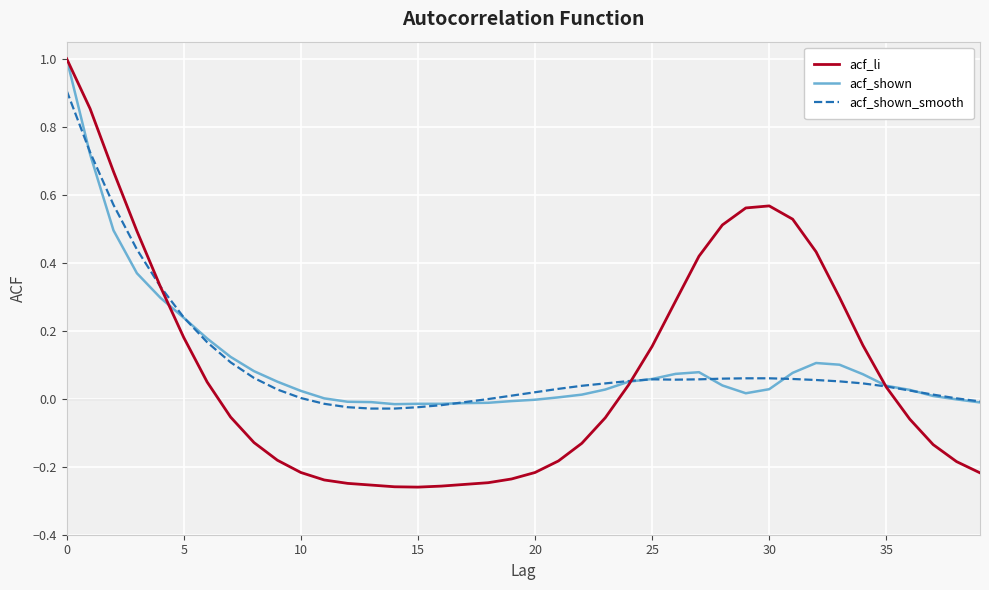

Which series has the largest range (max minus min)?

acf_li